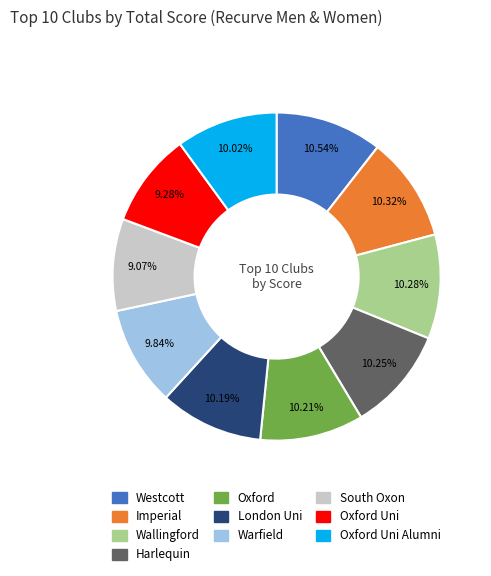

Count the number of slices in the pie.

10